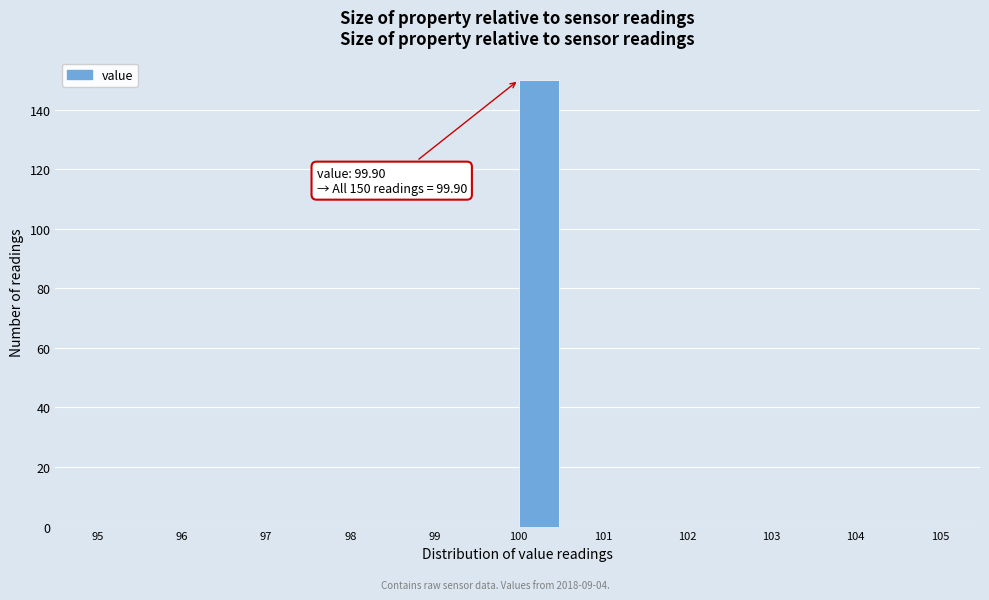

Over which range of the x-axis is the bar tallest?

99.9 to 100.4